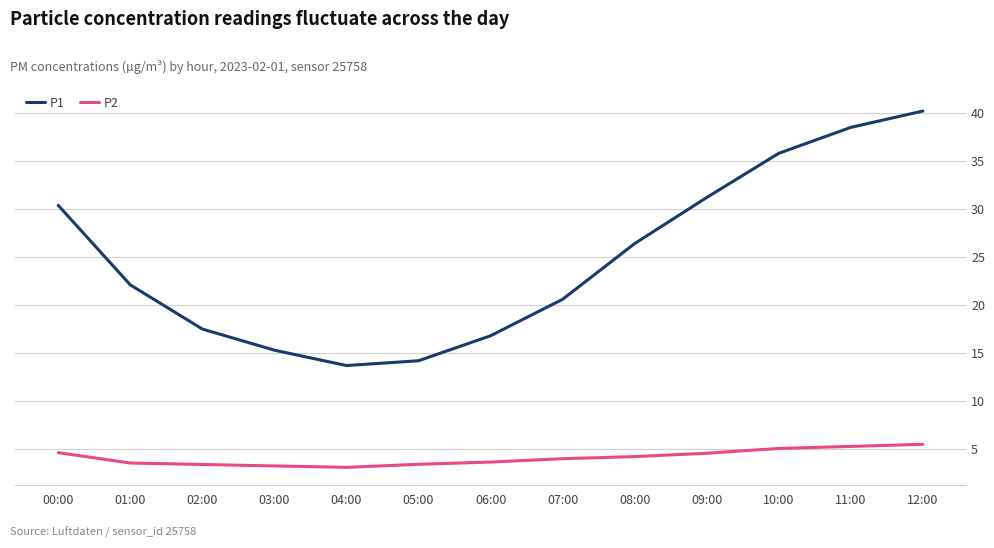

Is this an area chart (filled region under the line)?

No